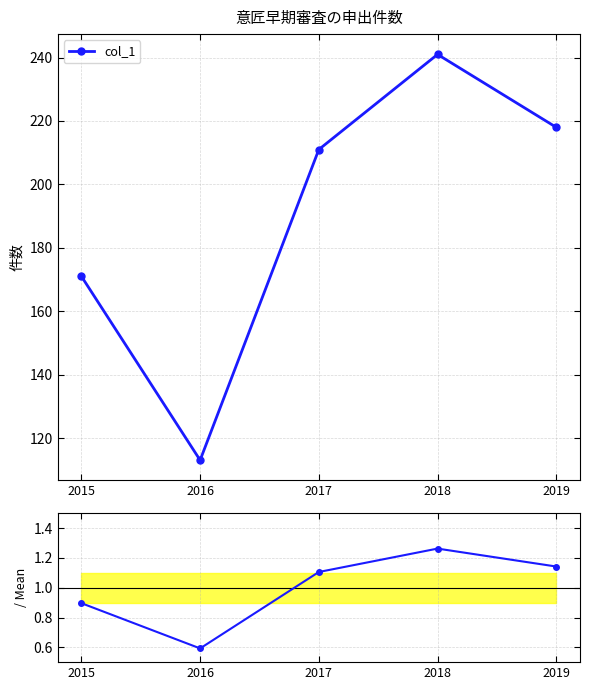

True or false: ratio to mean has more than 2 points higher than both neighbors.

False